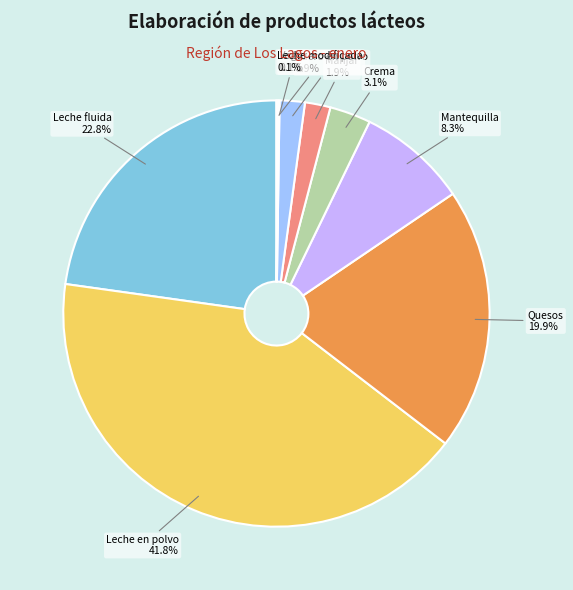

Is there any slice that represents more than half of the pie?

No